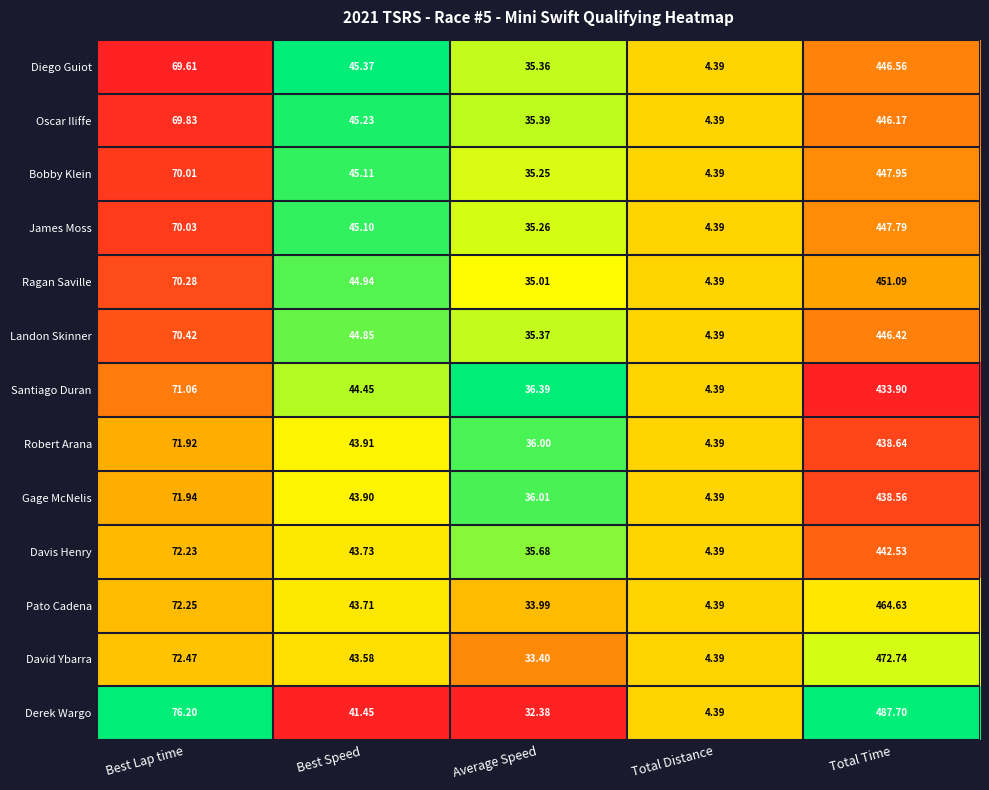

Which series has the widest spread of values?

Derek Wargo